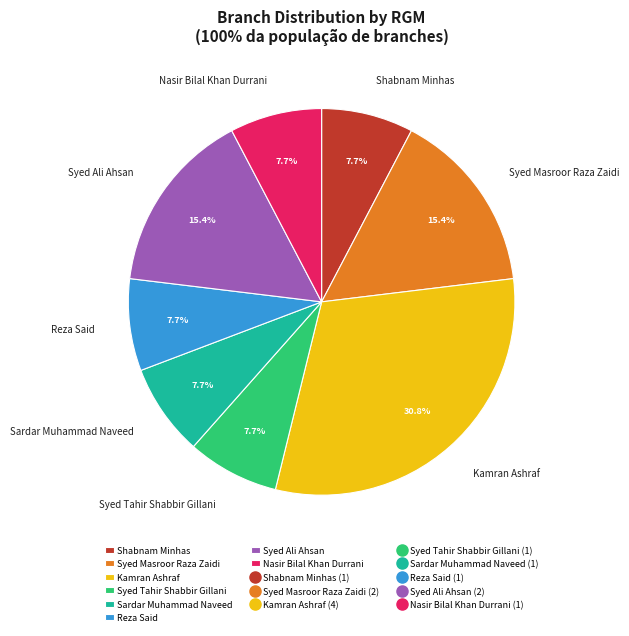

Does Sardar Muhammad Naveed represent more than half of the total?

No